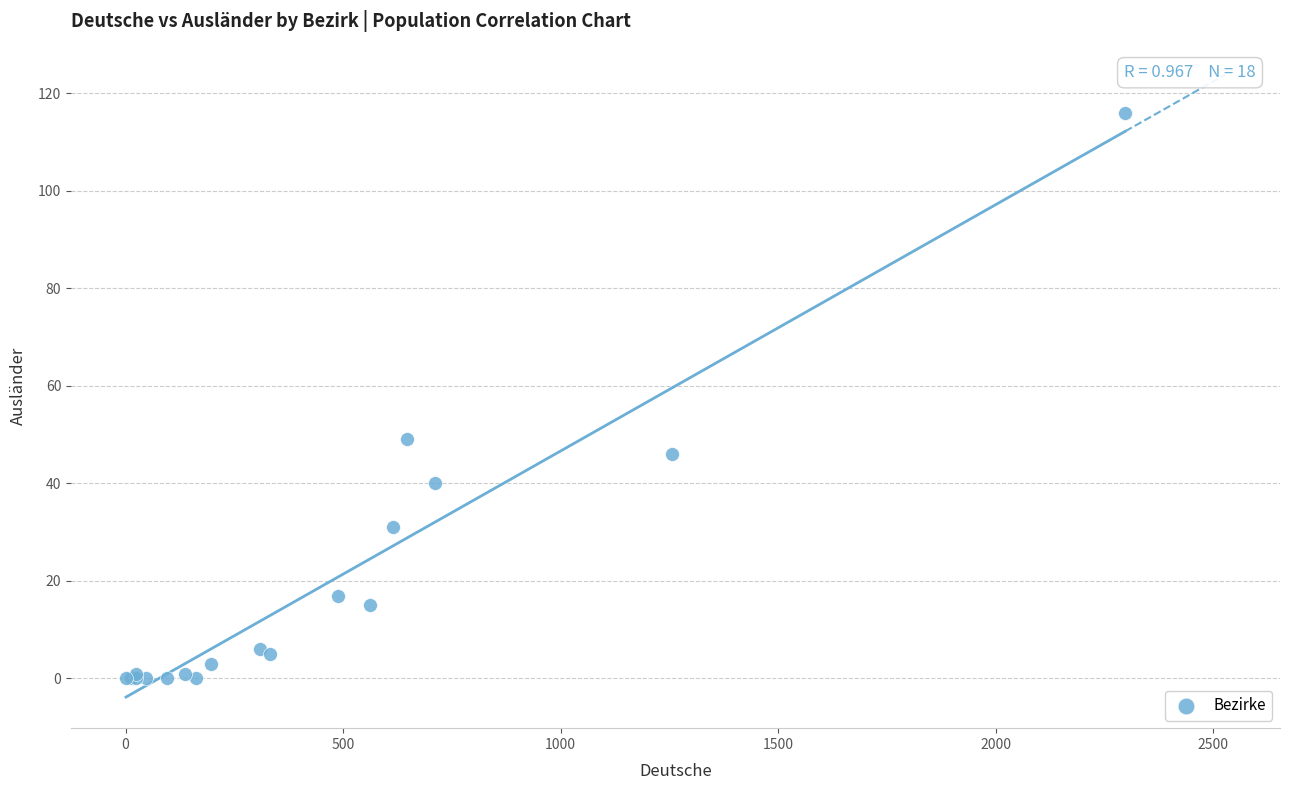

What Y value in the scatter plot is closest to 58?

49